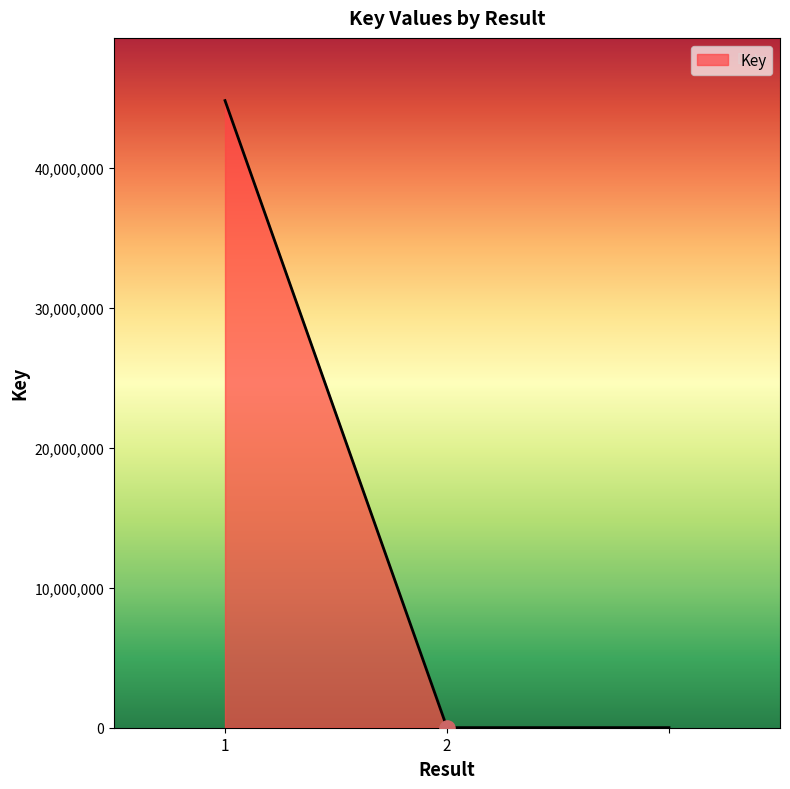

What is the greatest value displayed?

44830769